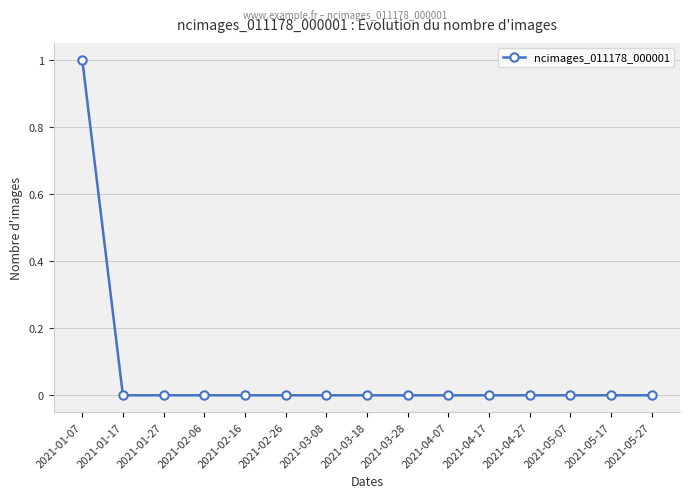

True or false: the data shows 0 at 2021-02-16.

True